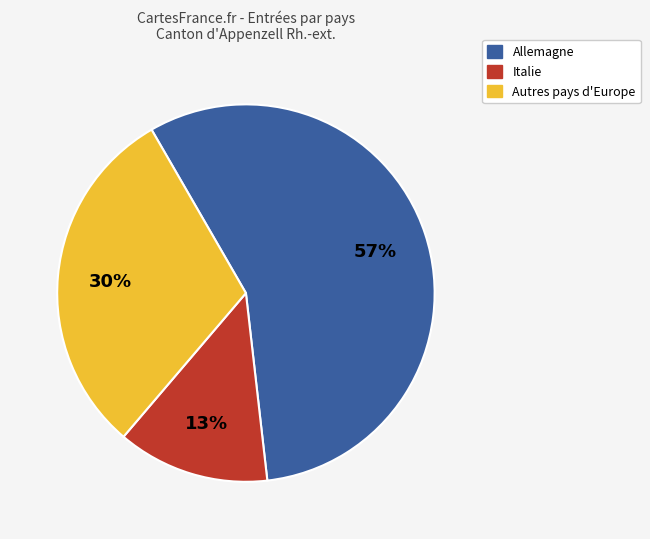

To the nearest percent, what is the average slice percentage?

33%